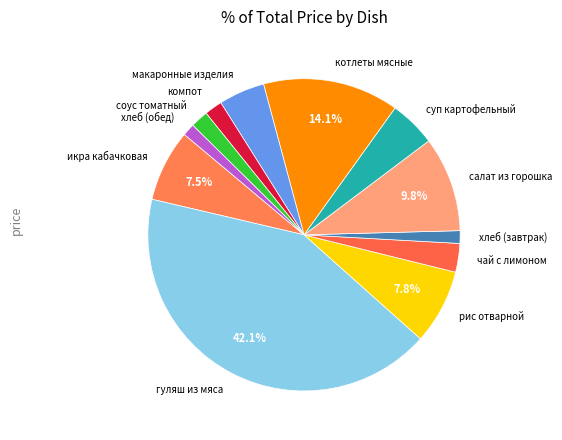

Which has a higher value, макаронные изделия or соус томатный?

макаронные изделия